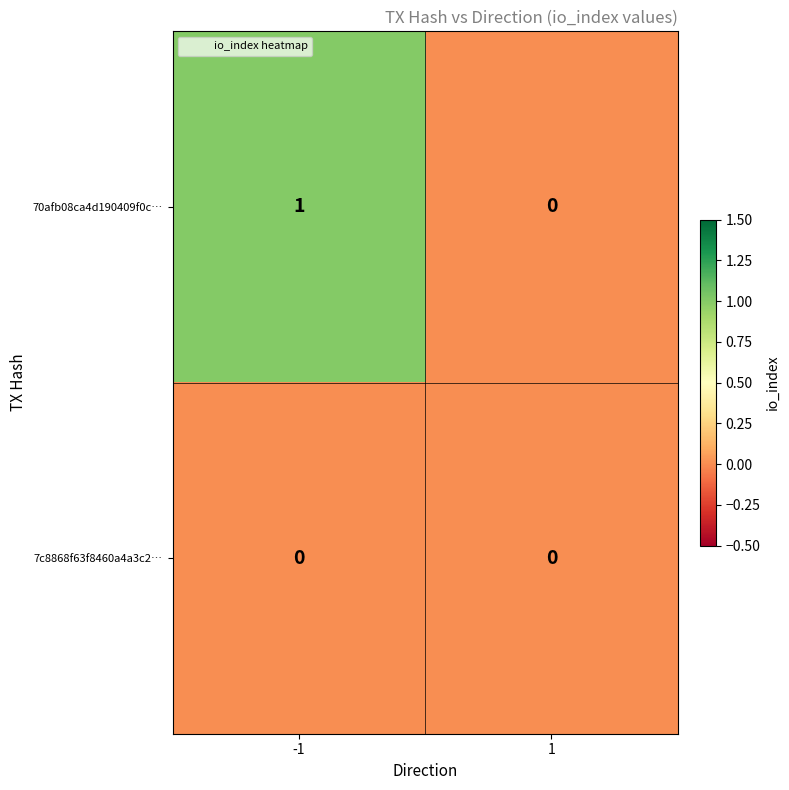

Rank the series by their maximum value, from lowest to highest.

7c8868f63f8460a4a3c2…, 70afb08ca4d190409f0c…